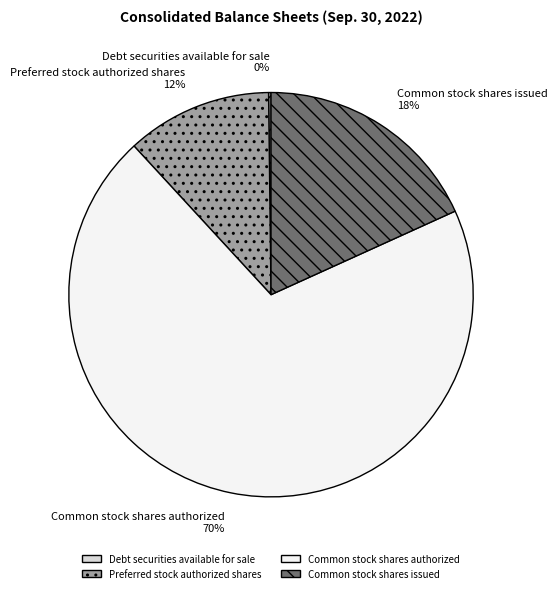

To the nearest percent, what is the average slice percentage?

25%